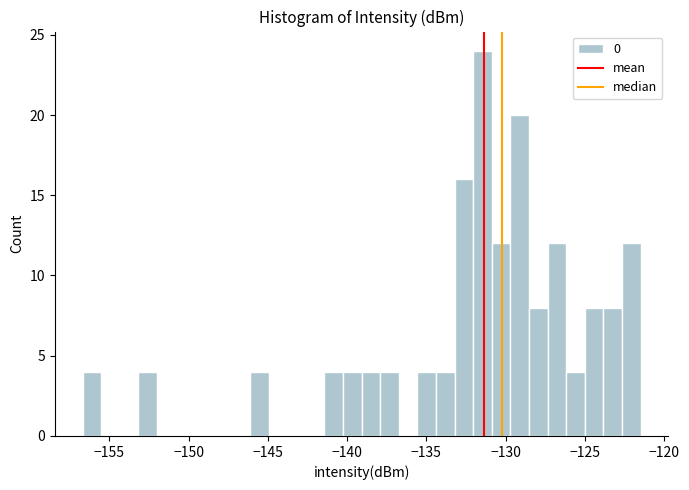

Read against the x-axis, roughly where is the centre of the tallest bar?

-131.5